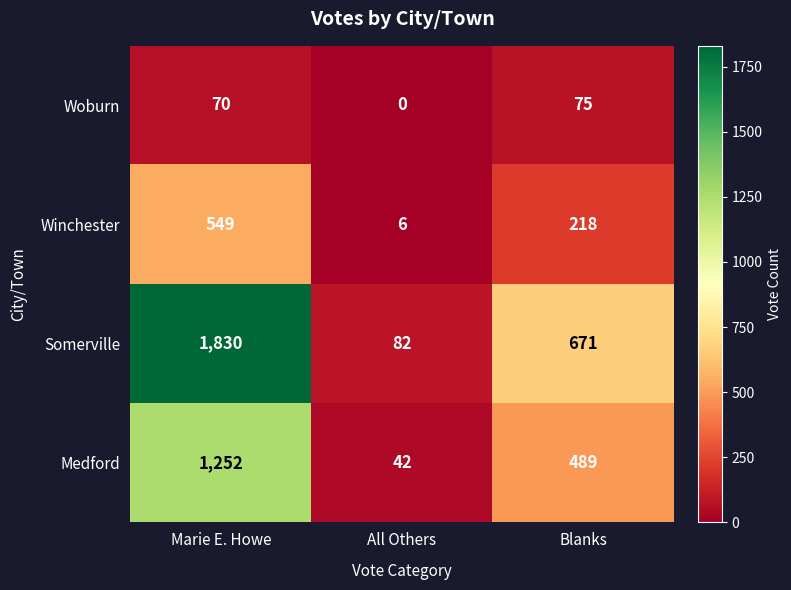

How many categories are shown in the chart?

3